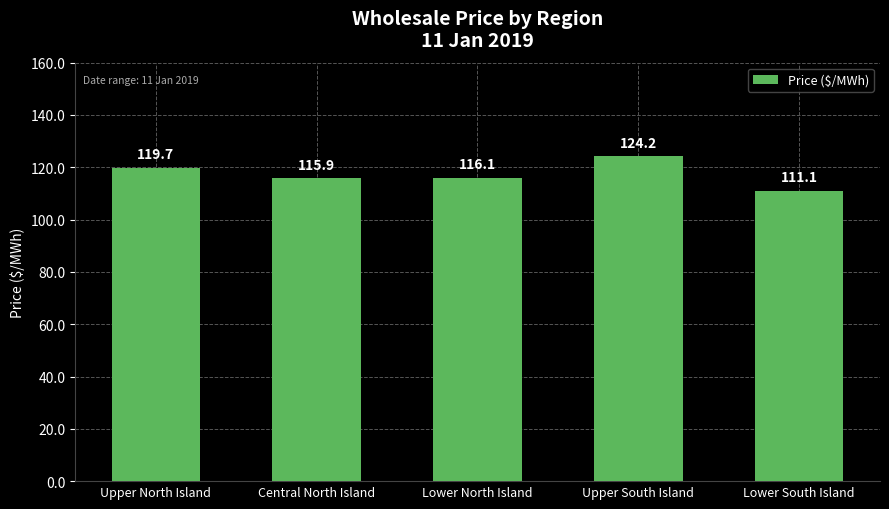

The chart shows a value of 162.1 at Lower South Island. True or false?

False